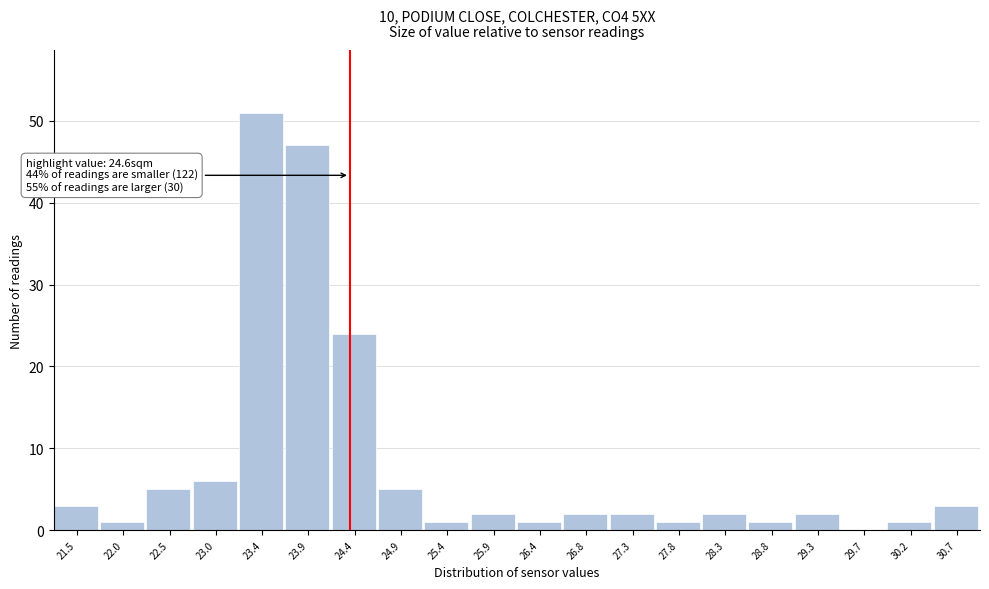

Reading right to left, transcribe all the data shown in this chart.

30.7=3	30.2=1	29.7=0	29.3=2	28.8=1	28.3=2	27.8=1	27.3=2	26.8=2	26.4=1	25.9=2	25.4=1	24.9=5	24.4=24	23.9=47	23.4=51	23.0=6	22.5=5	22.0=1	21.5=3